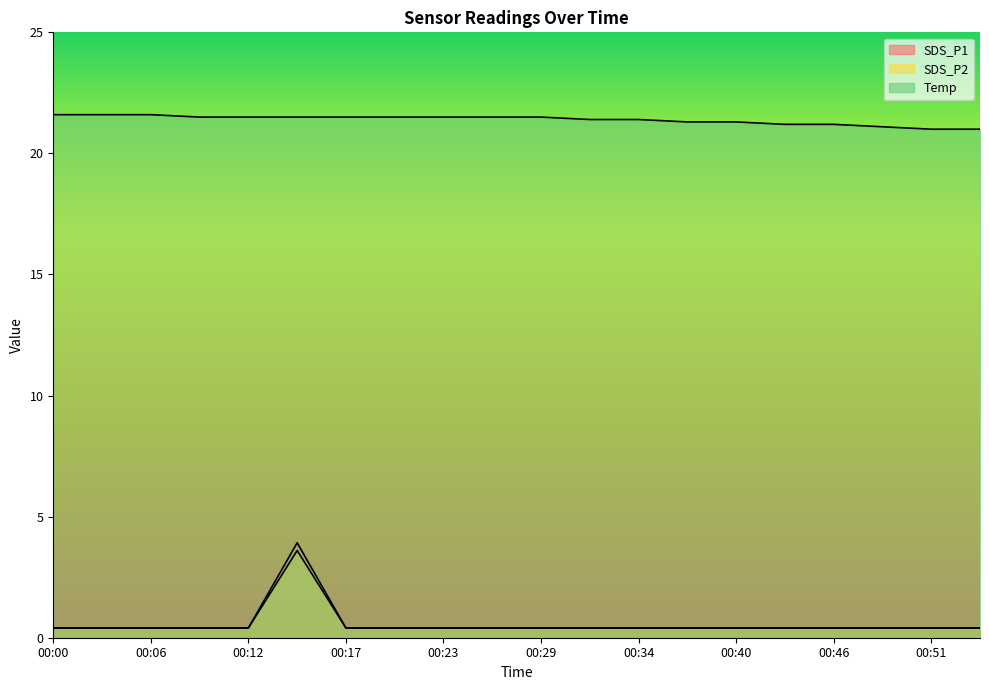

Between 00:14 and 00:40, which series saw the biggest shift?

SDS_P2